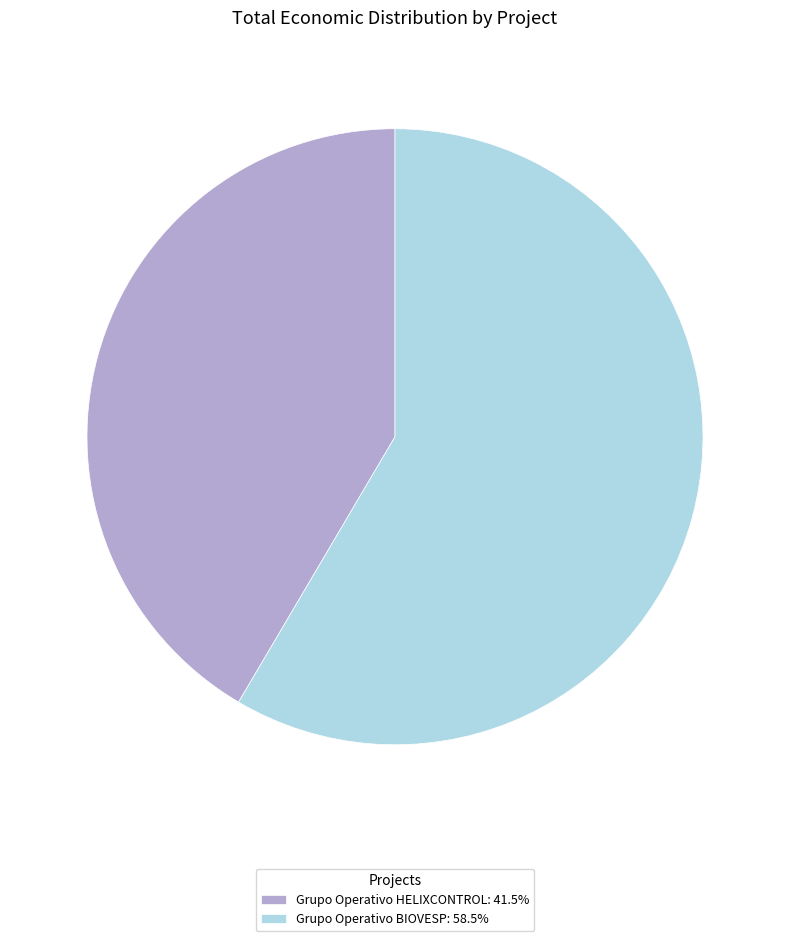

Does Grupo Operativo HELIXCONTROL: 41.5% account for over 50% of the chart?

No